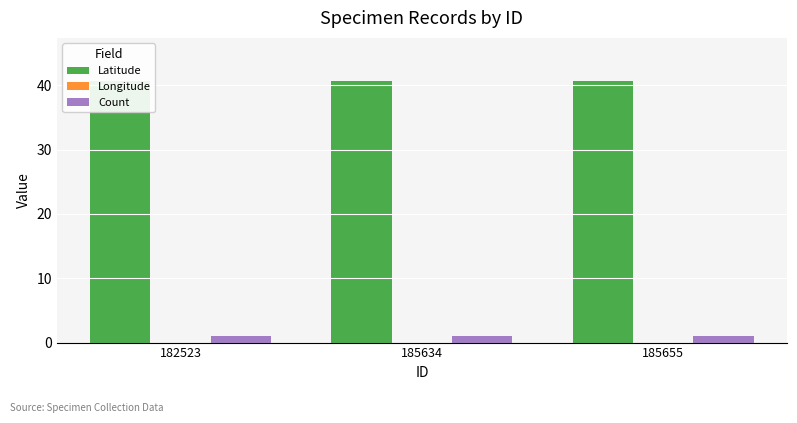

What are all the series names shown in the legend?

Latitude, Longitude, Count